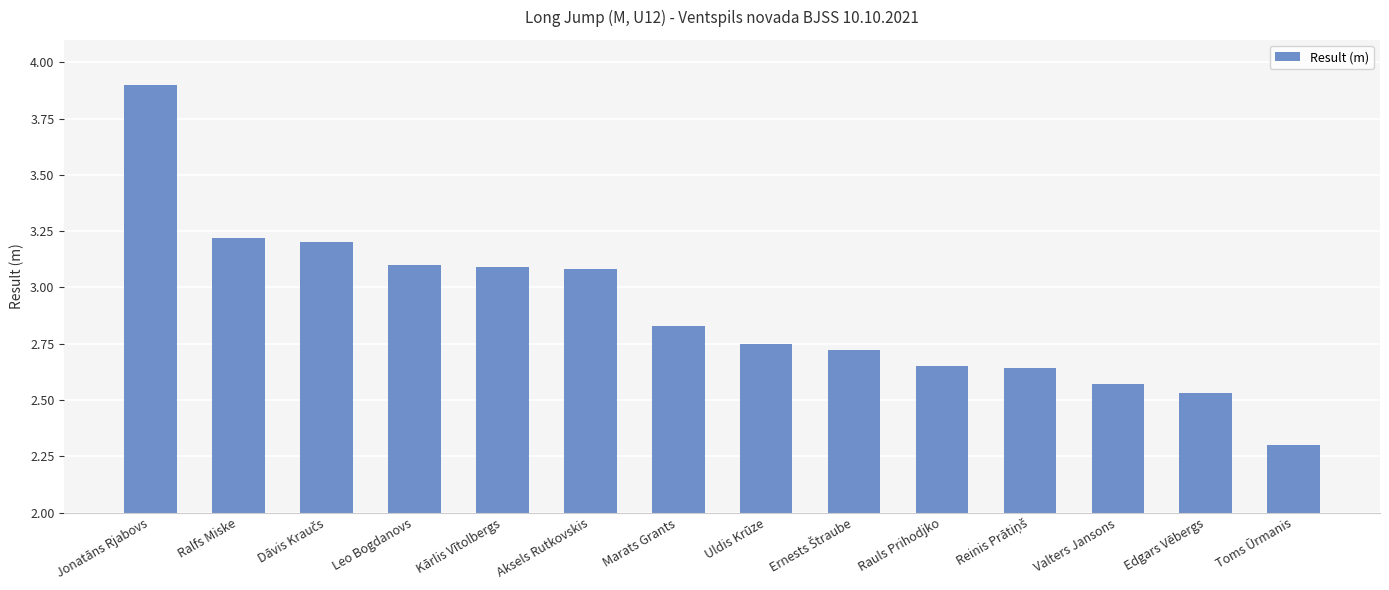

Between Aksels Rutkovskis and Toms Ūrmanis, which is larger?

Aksels Rutkovskis